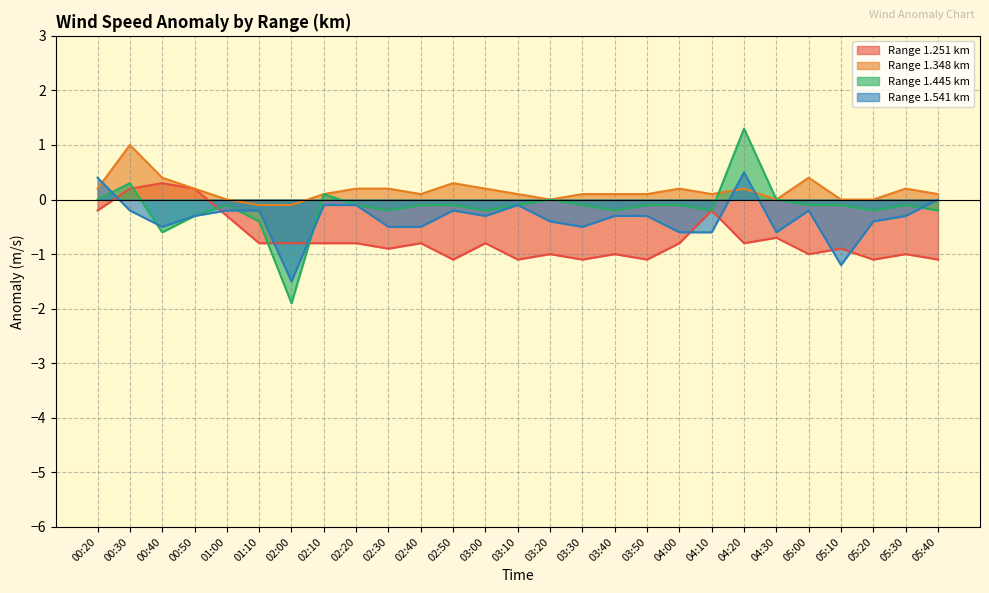

What is the sum of all 1.348 values?

4.3